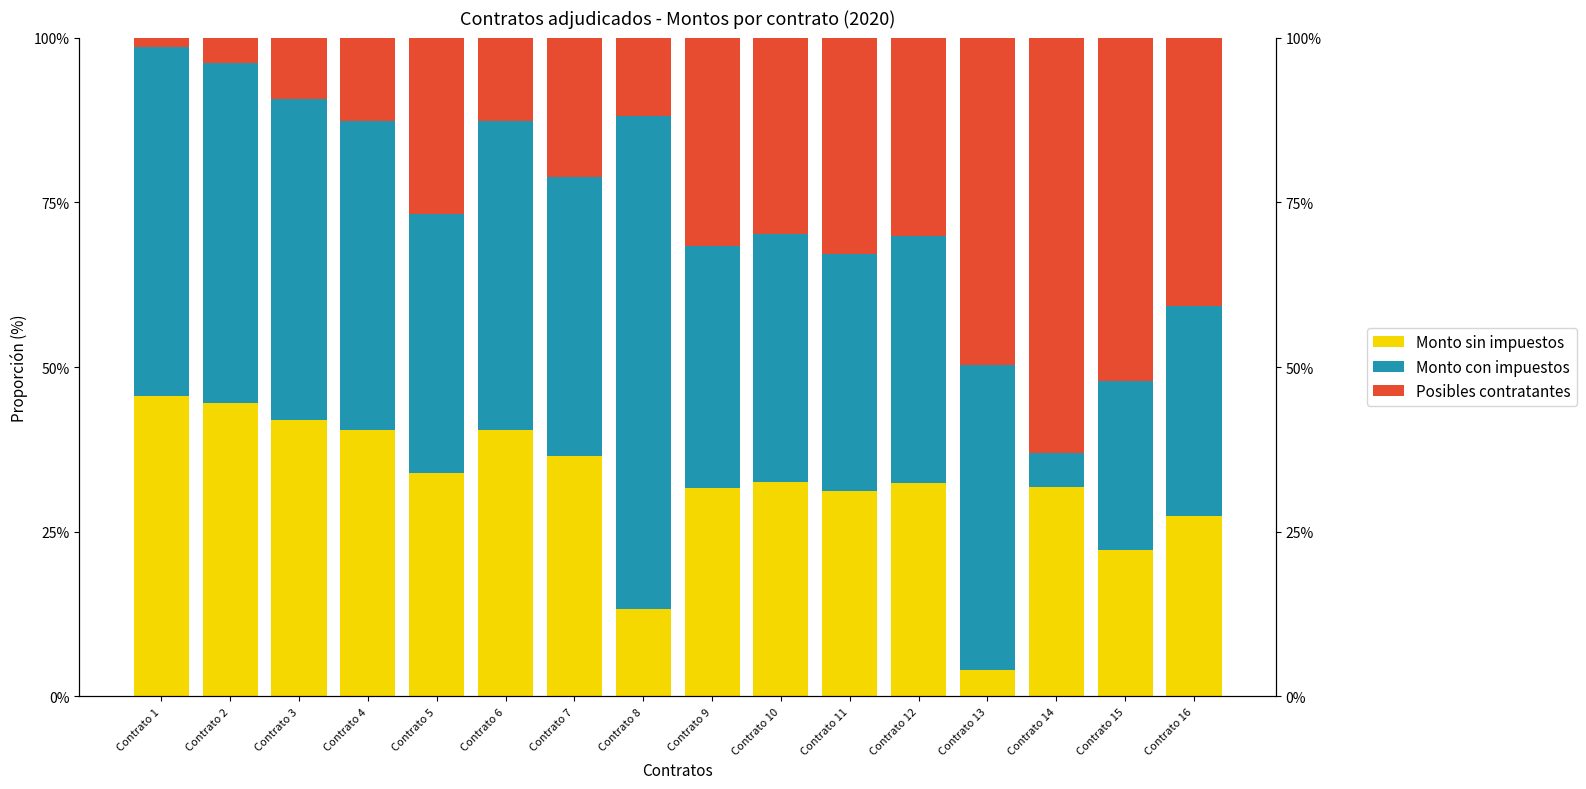

What are all the series names shown in the legend?

Monto sin impuestos, Monto con impuestos, Posibles contratantes